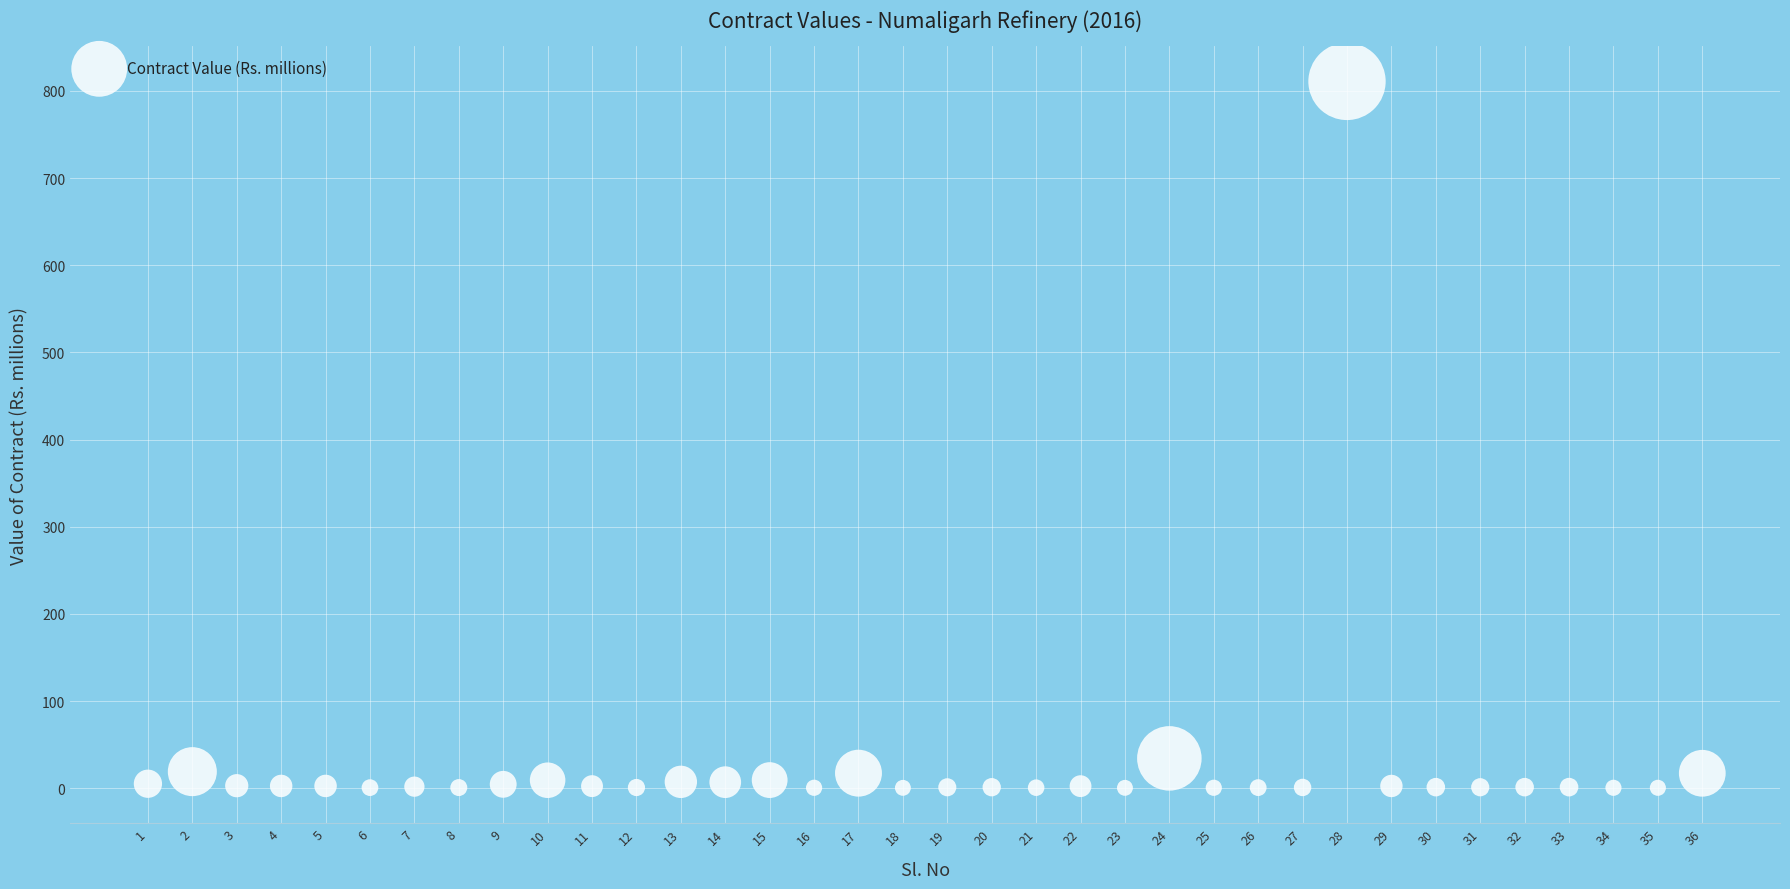

What Y value in the scatter plot is closest to 405?

34.3